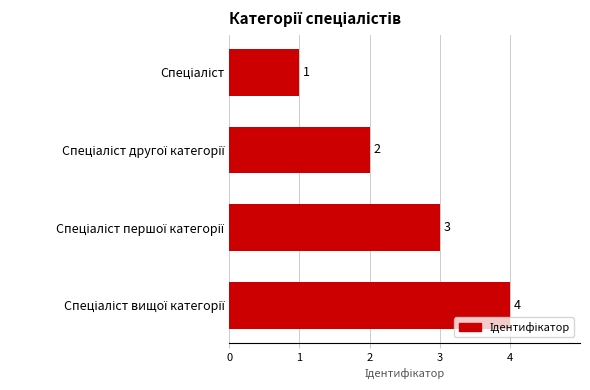

What is the value of the 4th bar from the top?

4